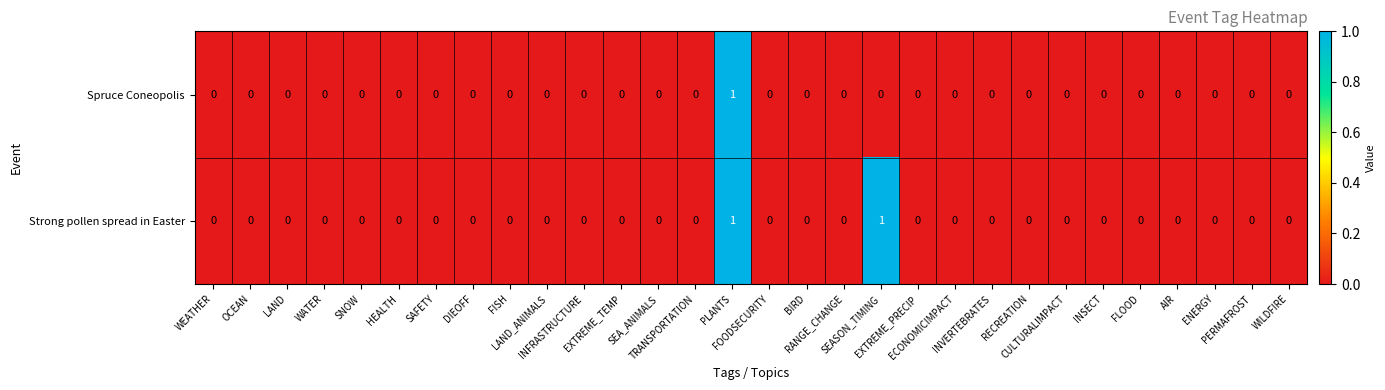

Which series has the largest total across all categories?

Strong pollen spread in Easter